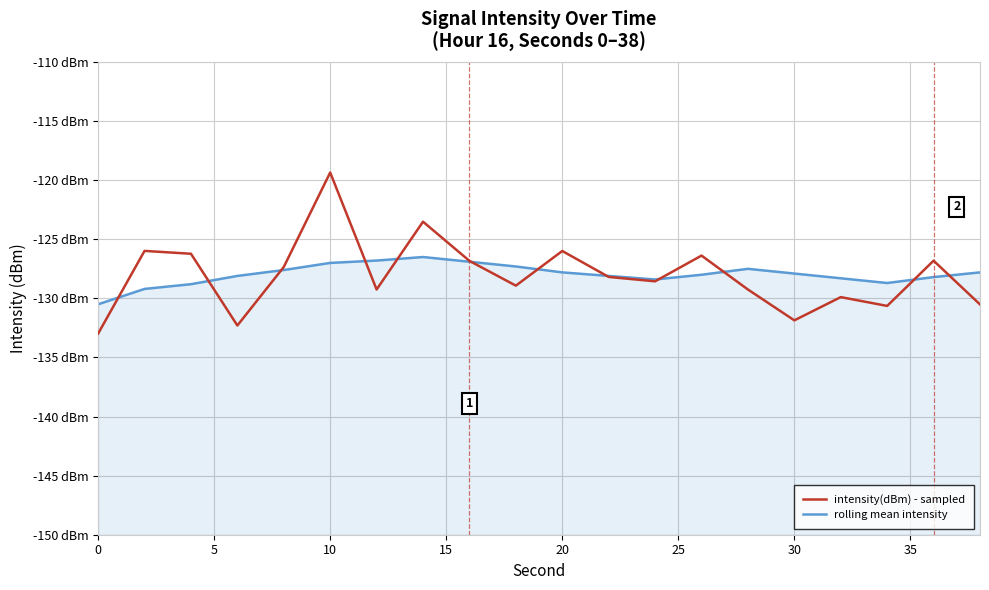

What is the maximum value for intensity(dBm) - sampled?

-119.3